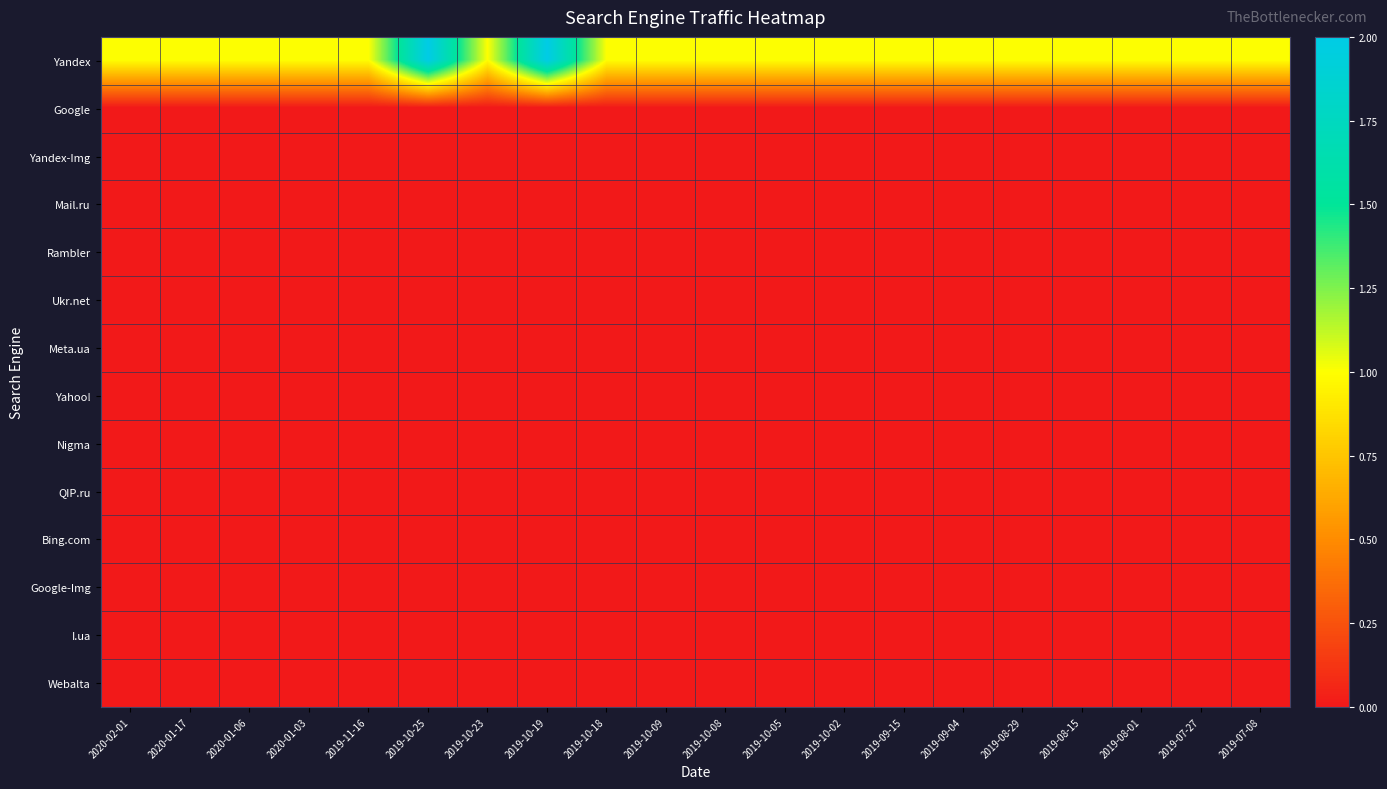

Rank the series at 2019-09-15 from highest to lowest value.

Yandex, Google, Yandex-Img, Mail.ru, Rambler, Ukr.net, Meta.ua, Yahoo!, Nigma, QIP.ru, Bing.com, Google-Img, I.ua, Webalta